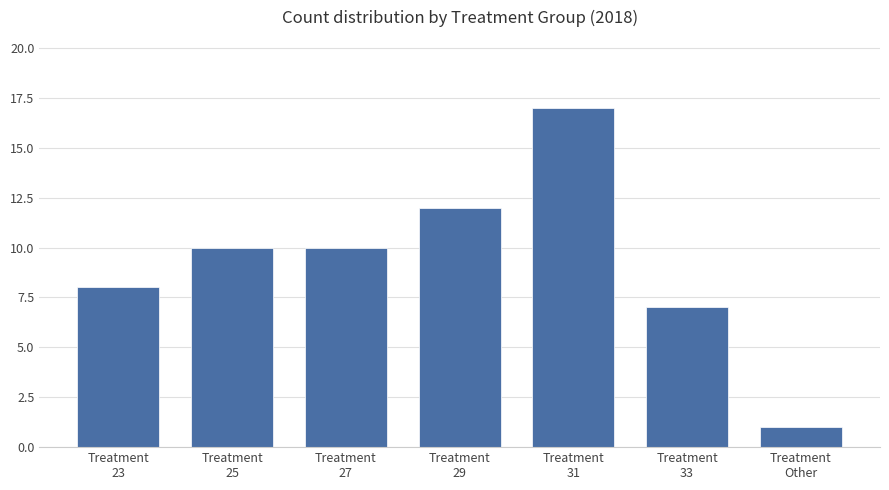

What position from the left is Treatment
27?

3